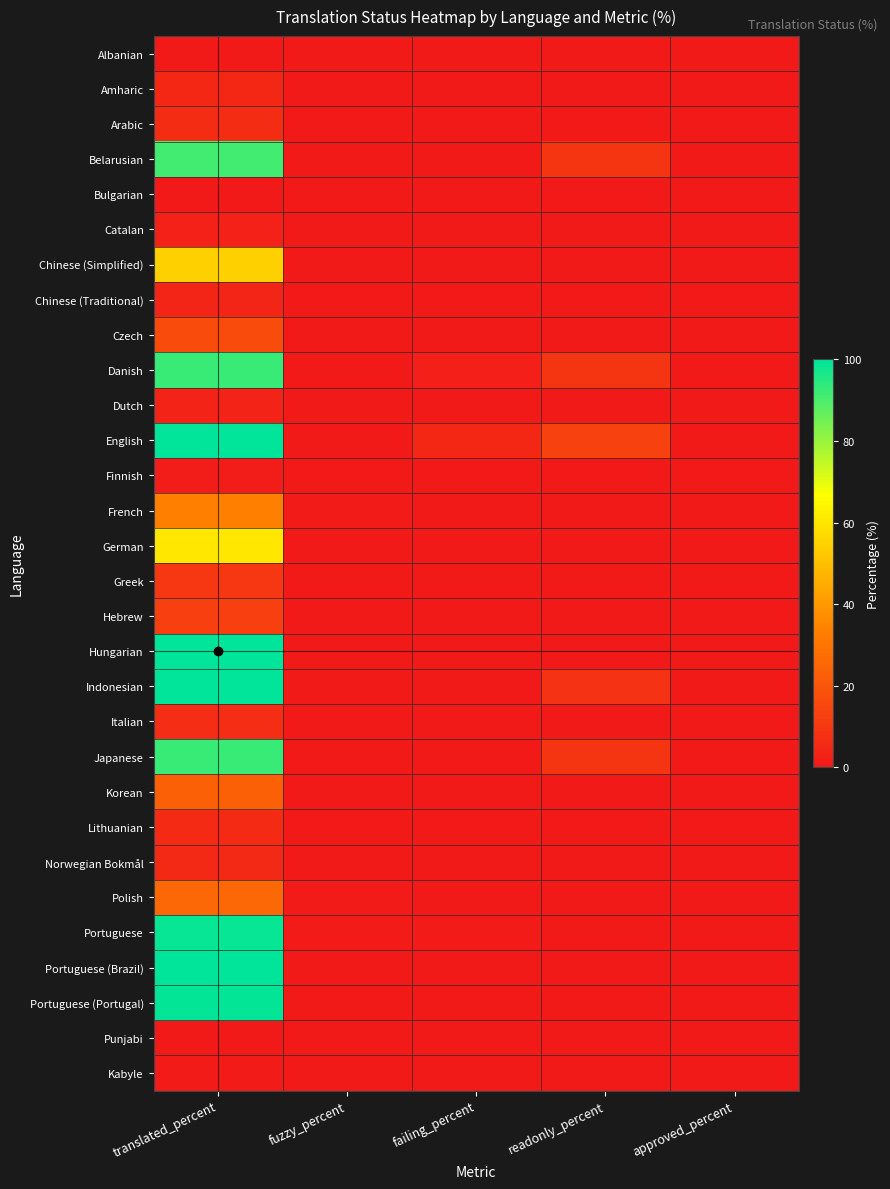

How many distinct data groups are displayed?

30